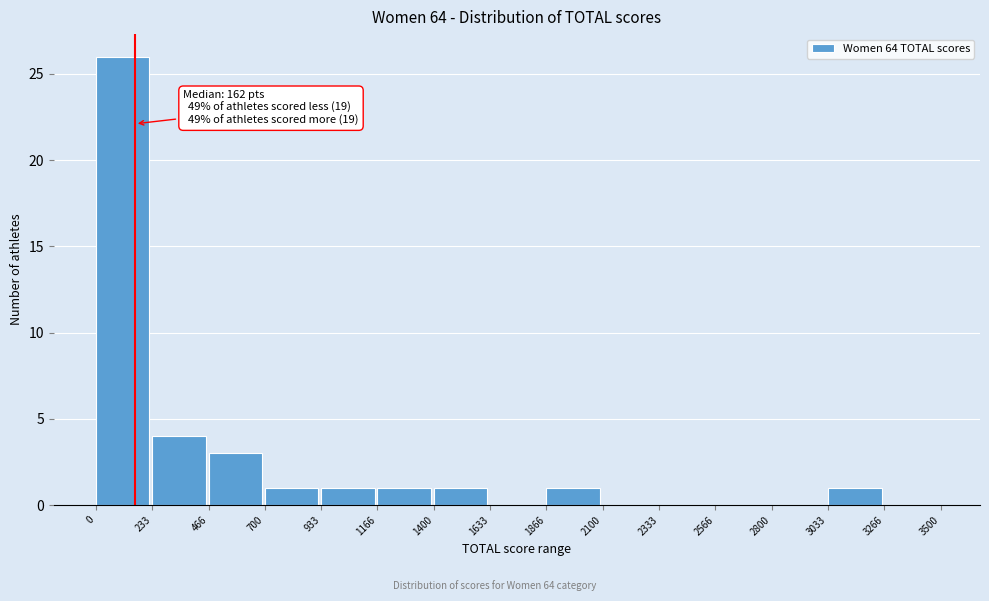

Over which range of the x-axis is the bar tallest?

0 to 233